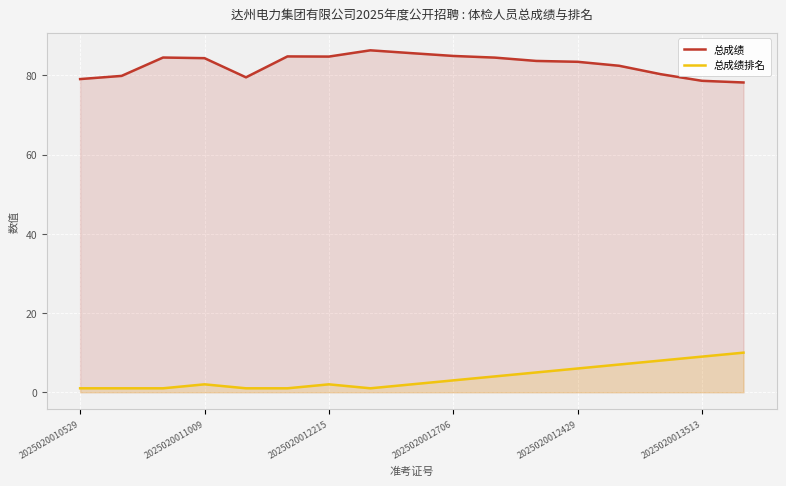

What is the label of the 1st point from the left?

2025020010529